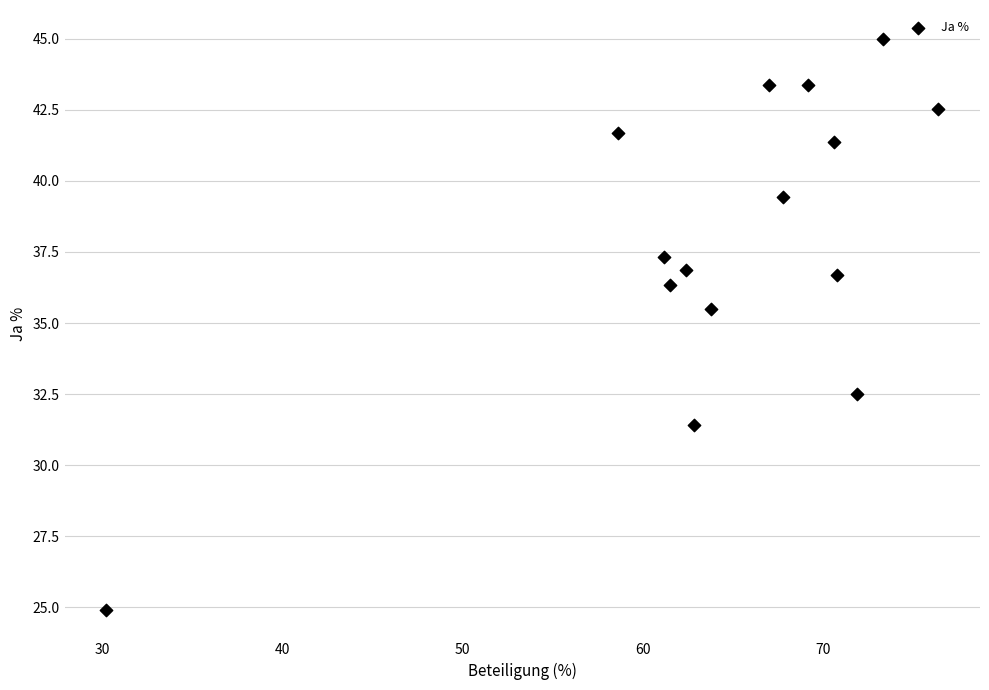

What is the range of Y values (max minus min)?

20.1